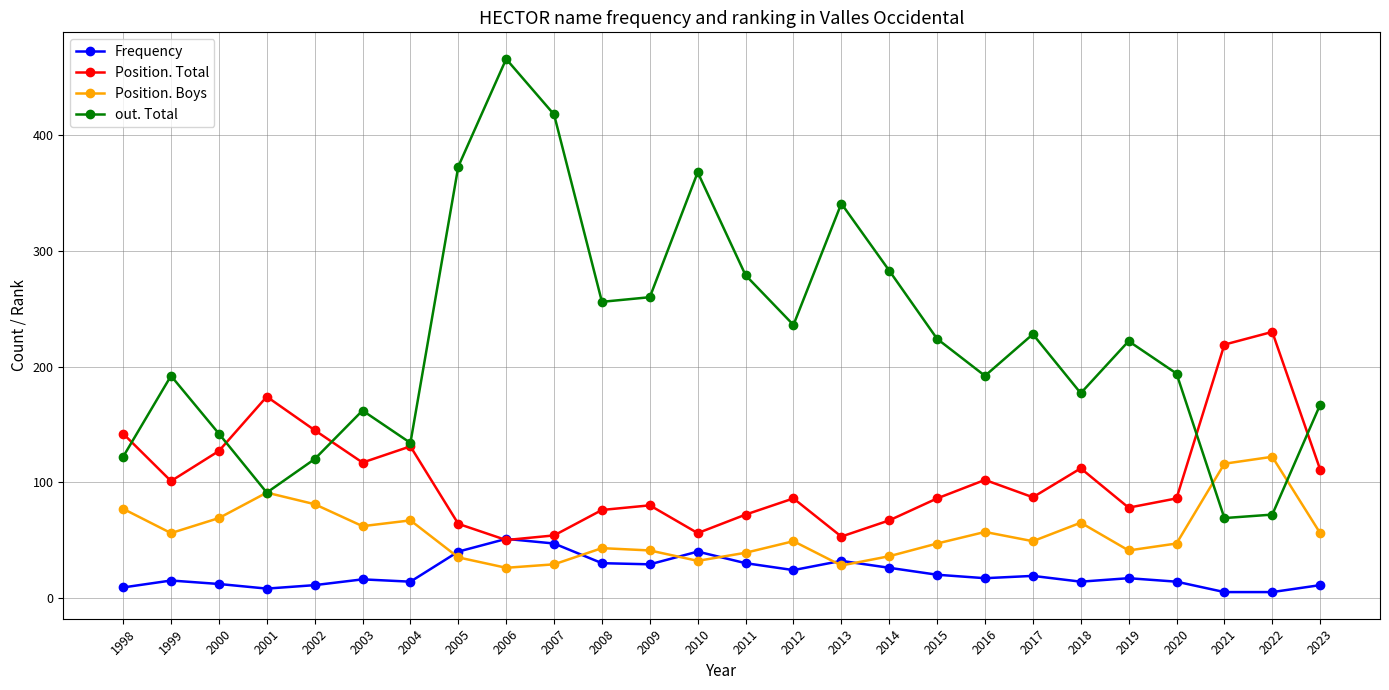

Is the value of Position. Total at 2007 greater than the value of out. Total at 2012?

No